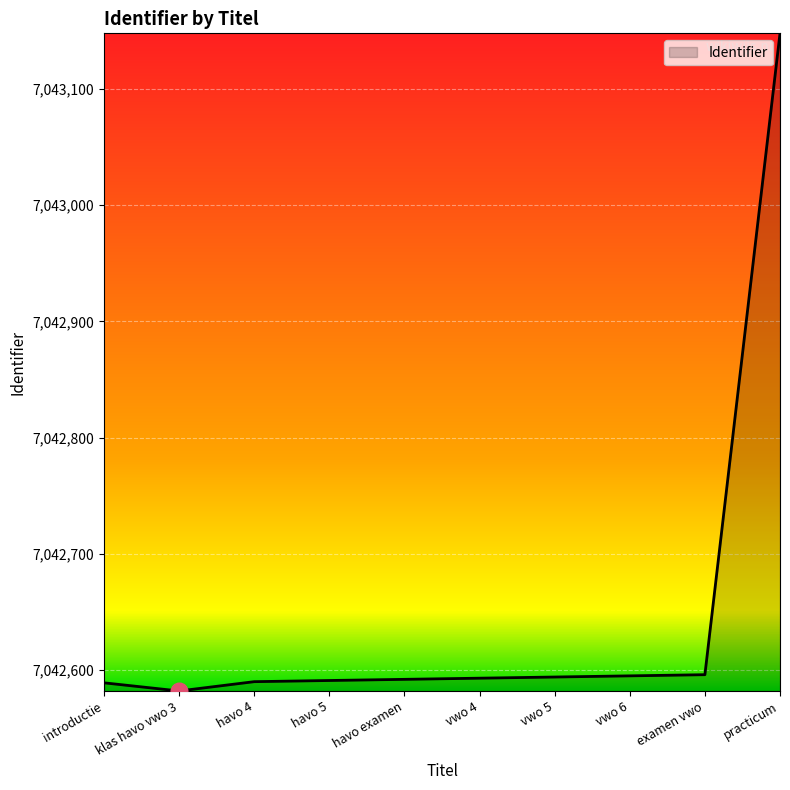

Between havo examen and practicum, which is larger?

practicum